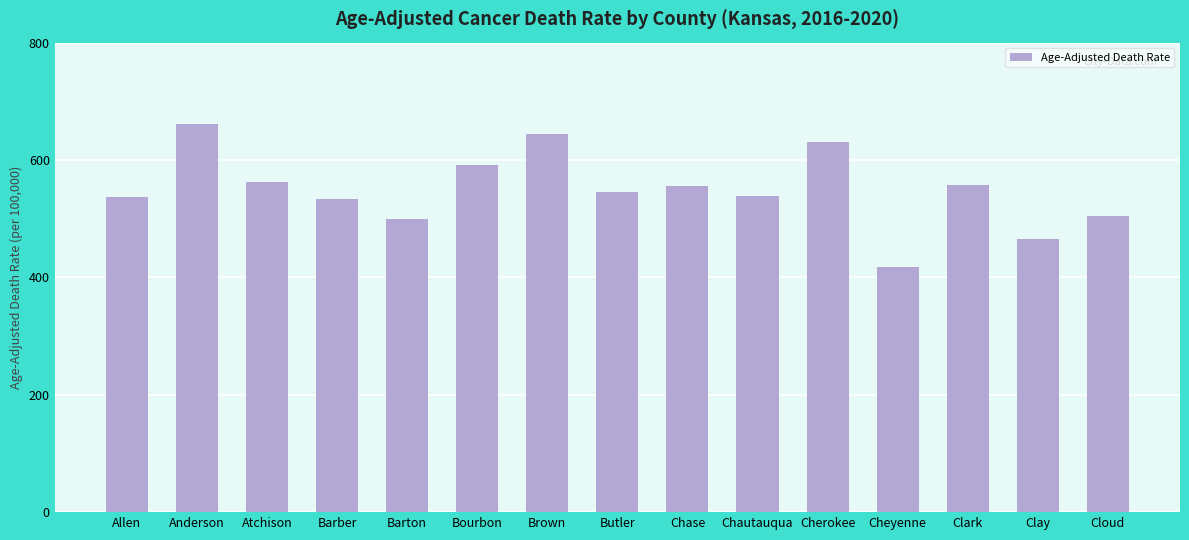

Which label corresponds to the largest value in the chart?

Anderson